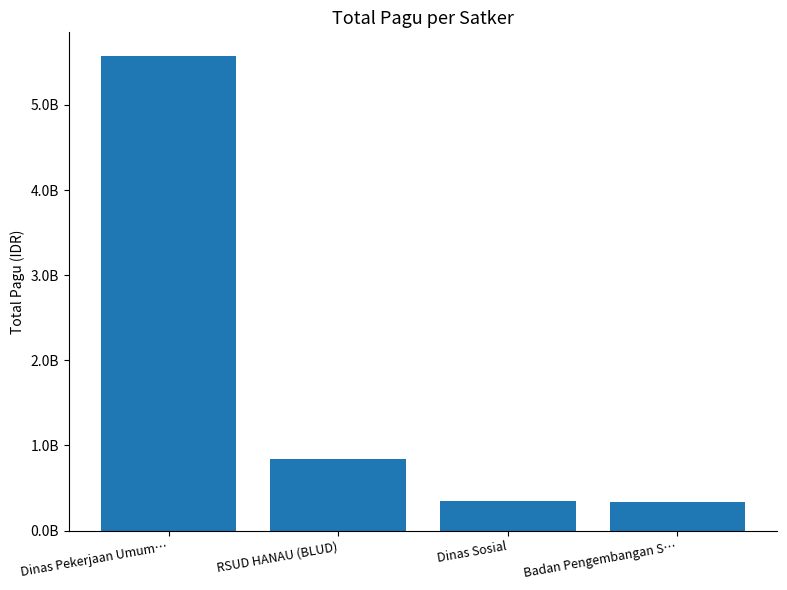

Does the chart contain any negative values?

No